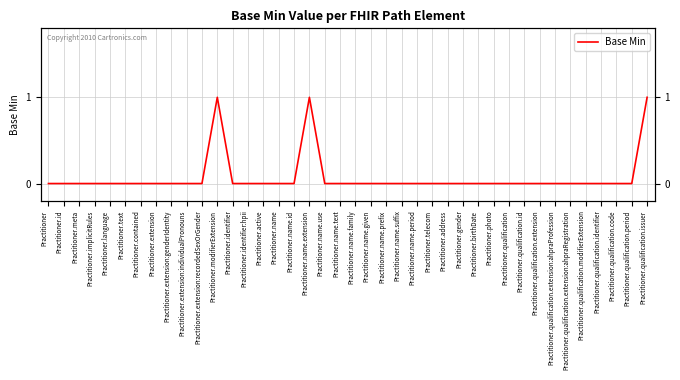

What position from the left is Practitioner.identifier?

13